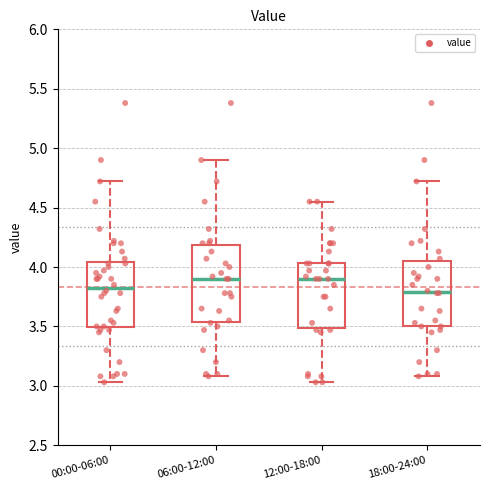

Where is the lower edge of the box for 12:00-18:00 on the y-axis? The values are not printed on the chart, so give them approximately, as read against the axis.

3.50